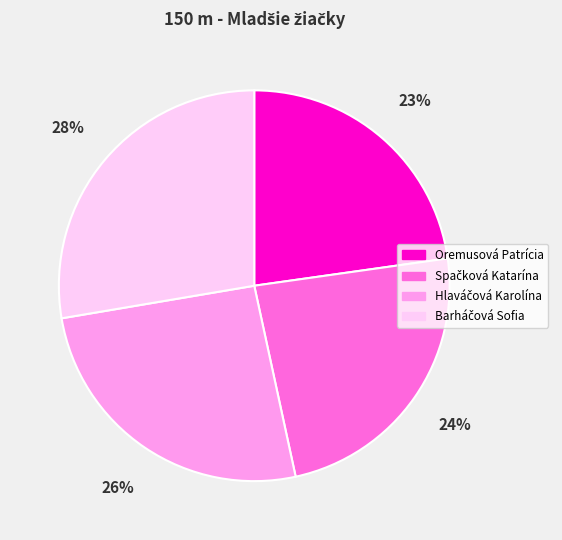

To the nearest percent, what portion does Oremusová Patrícia represent?

23%